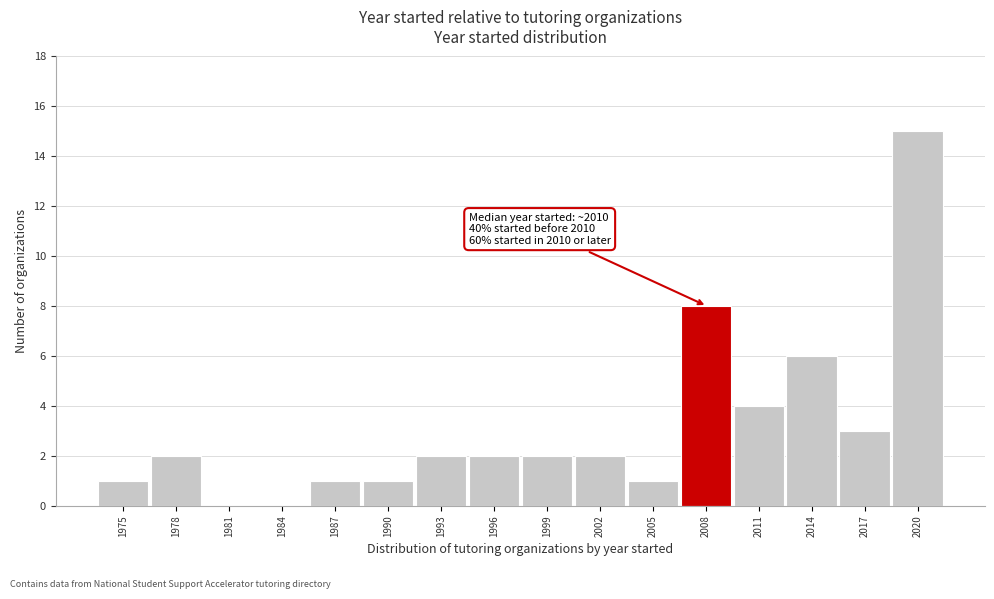

Reading right to left, list all the values displayed in this chart.

2020=15	2017=3	2014=6	2011=4	2008=8	2005=1	2002=2	1999=2	1996=2	1993=2	1990=1	1987=1	1984=0	1981=0	1978=2	1975=1